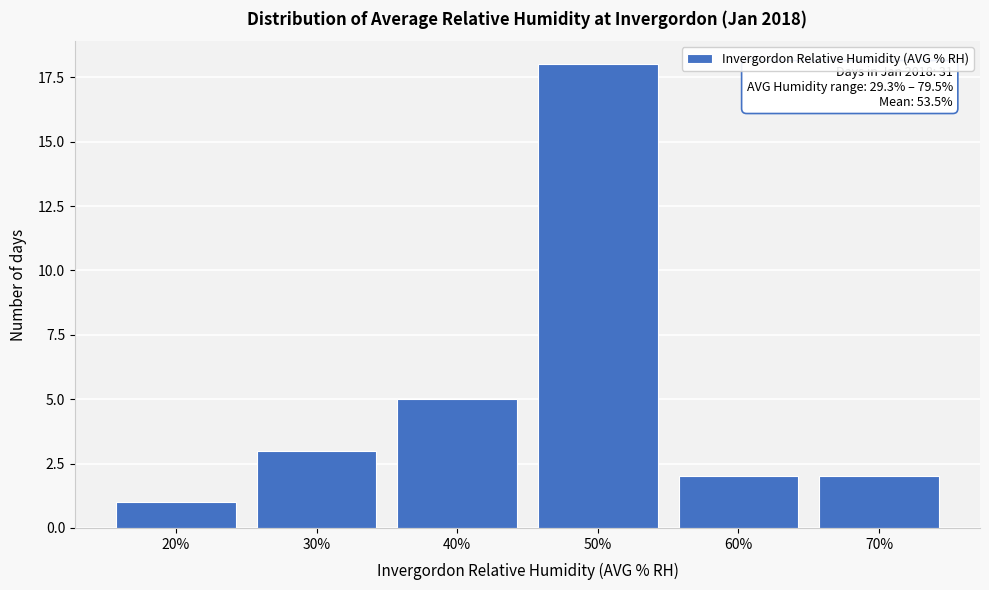

Reading right to left, list all the values displayed in this chart.

70%=2	60%=2	50%=18	40%=5	30%=3	20%=1